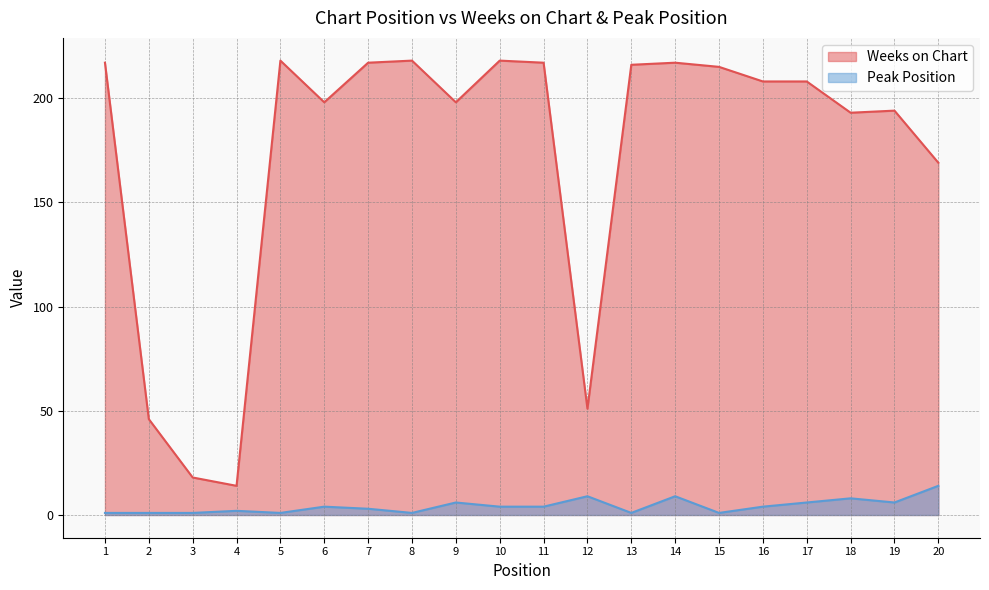

What is the difference between the Peak Position values at 1 and 19?

5